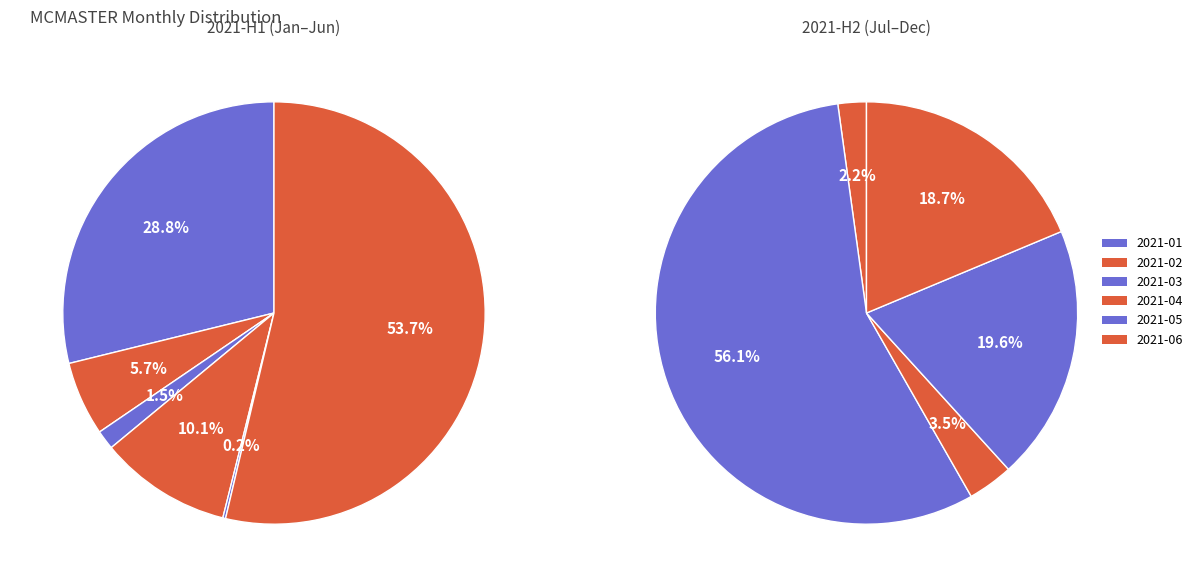

What is the ratio of the value at 2021-01 to the value at 2021-06?

0.5